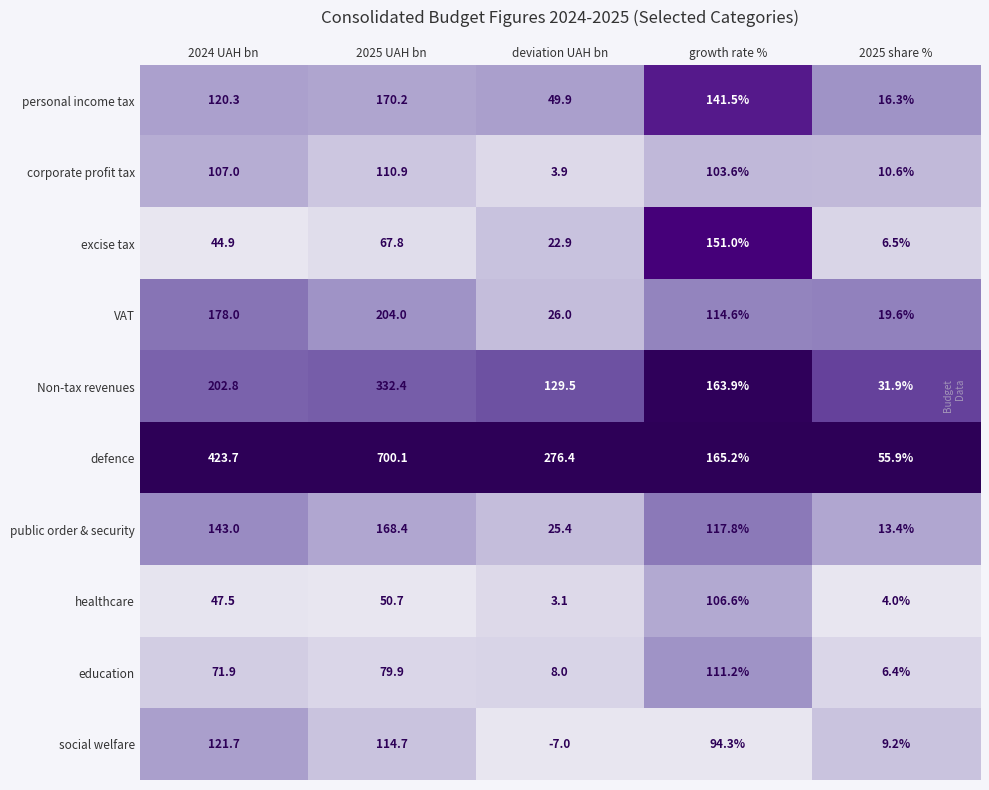

Rank the series at deviation UAH bn from lowest to highest value.

social welfare, healthcare, corporate profit tax, education, excise tax, public order & security, VAT, personal income tax, Non-tax revenues, defence